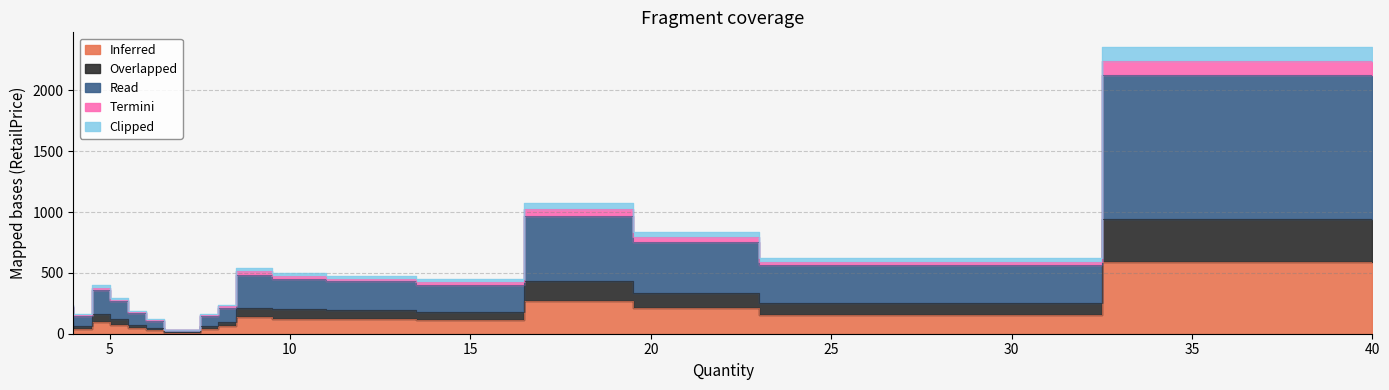

Is it true that Termini equals 2.7 at 8?

False